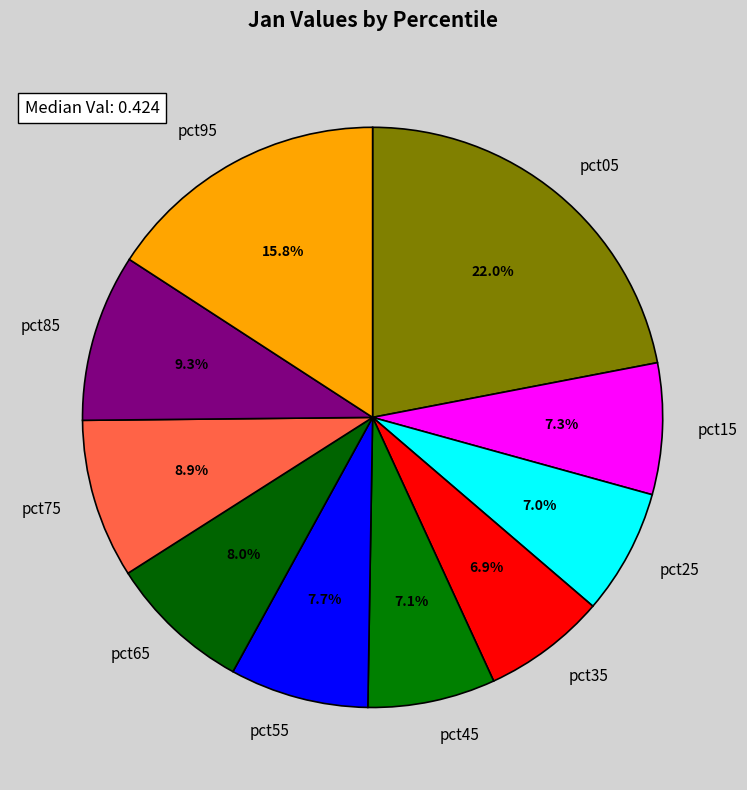

The pct65 slice represents 21% of the pie. True or false?

False